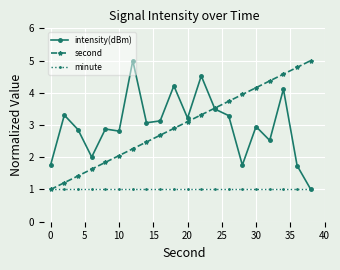

Which series ends up on top after the final intersection of intensity(dBm) and second?

second